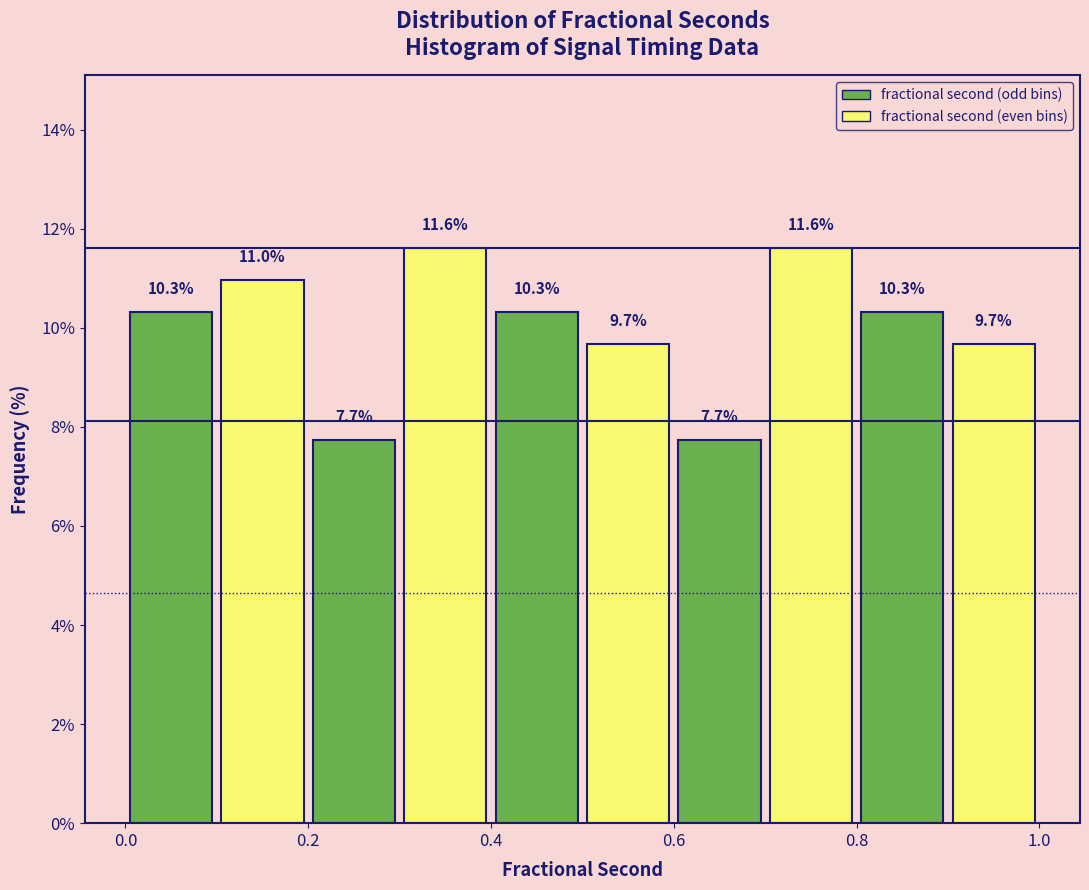

Reading left to right, list every bar in this chart as the range it spans on the x-axis followed by its height.

0.0 to 0.1: 10.3
0.1 to 0.2: 11.0
0.2 to 0.3: 7.7
0.3 to 0.4: 11.6
0.4 to 0.5: 10.3
0.5 to 0.6: 9.7
0.6 to 0.7: 7.7
0.7 to 0.8: 11.6
0.8 to 0.9: 10.3
0.9 to 1.0: 9.7